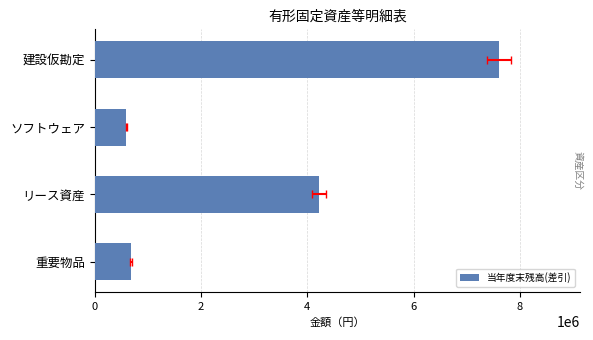

Does the chart contain any negative values?

No